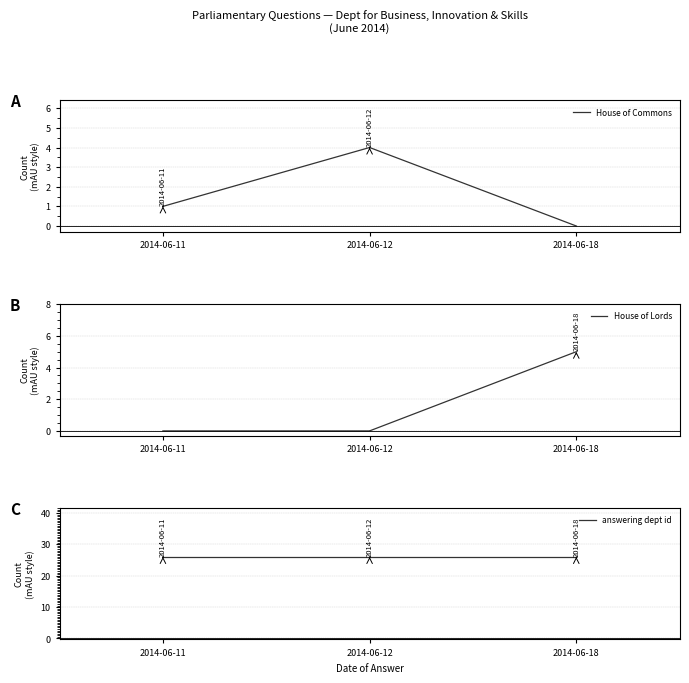

What is the difference between the highest and lowest values at 2014-06-12?

25